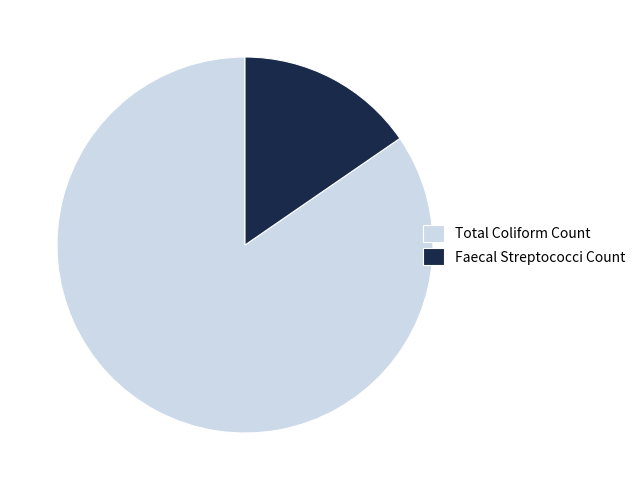

Which has a higher value, Faecal Streptococci Count or Total Coliform Count?

Total Coliform Count